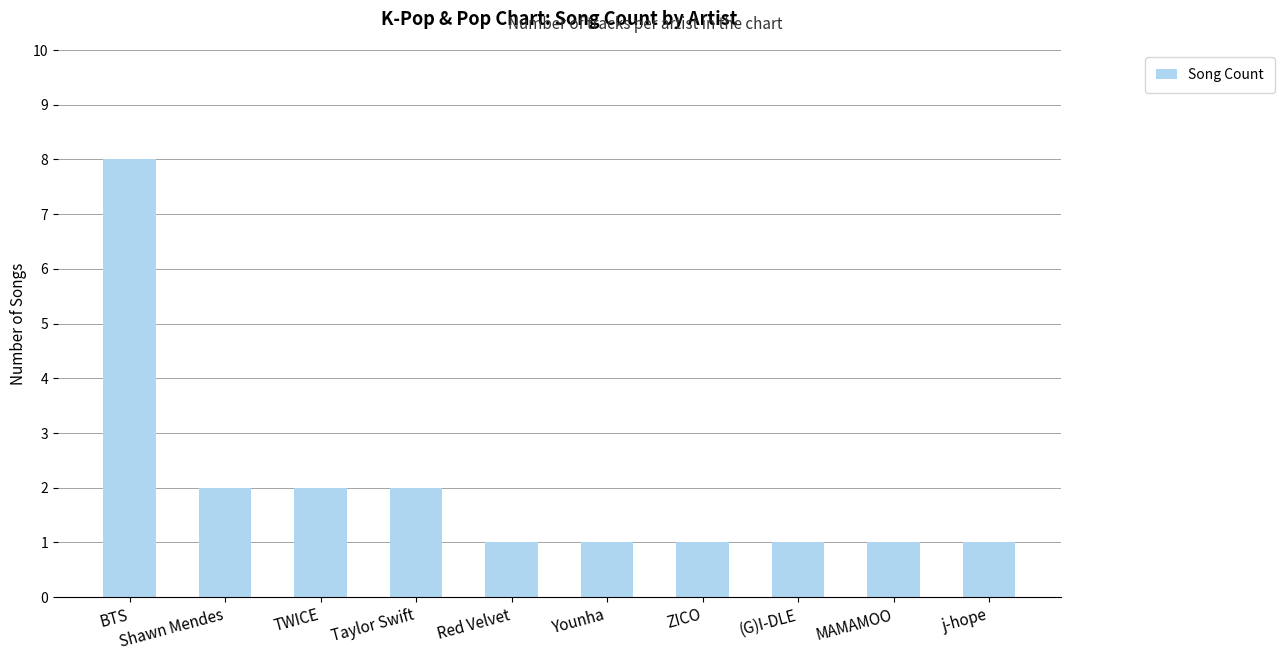

Reading left to right, list all the values displayed in this chart.

BTS=8	Shawn Mendes=2	TWICE=2	Taylor Swift=2	Red Velvet=1	Younha=1	ZICO=1	(G)I-DLE=1	MAMAMOO=1	j-hope=1